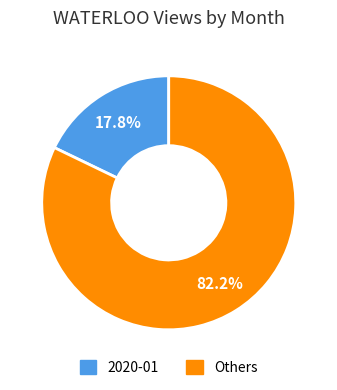

Is there a majority slice in this chart?

Yes